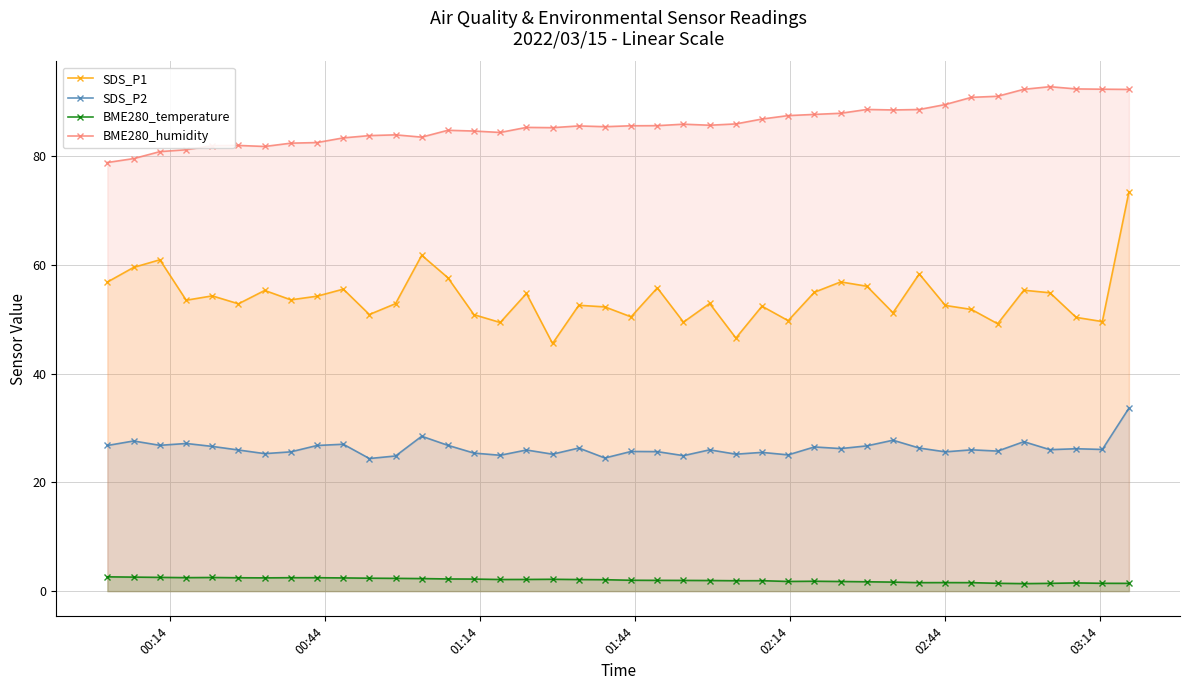

Which series has the widest spread of values?

SDS_P1